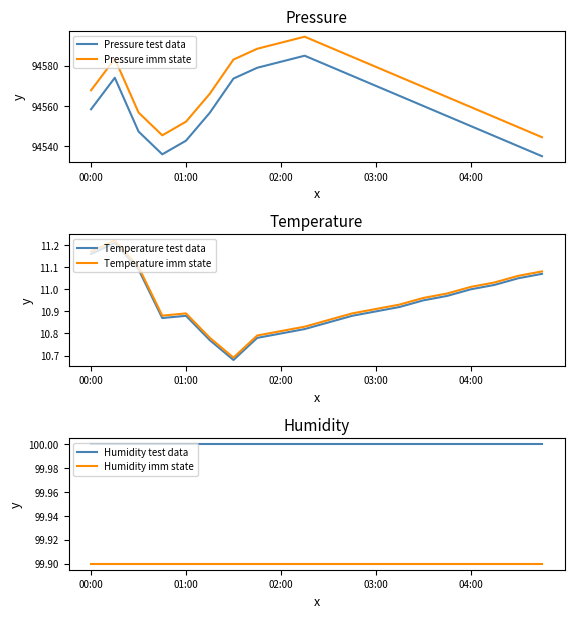

True or false: Pressure test data has a value of 94558.3 at 00:00.

True